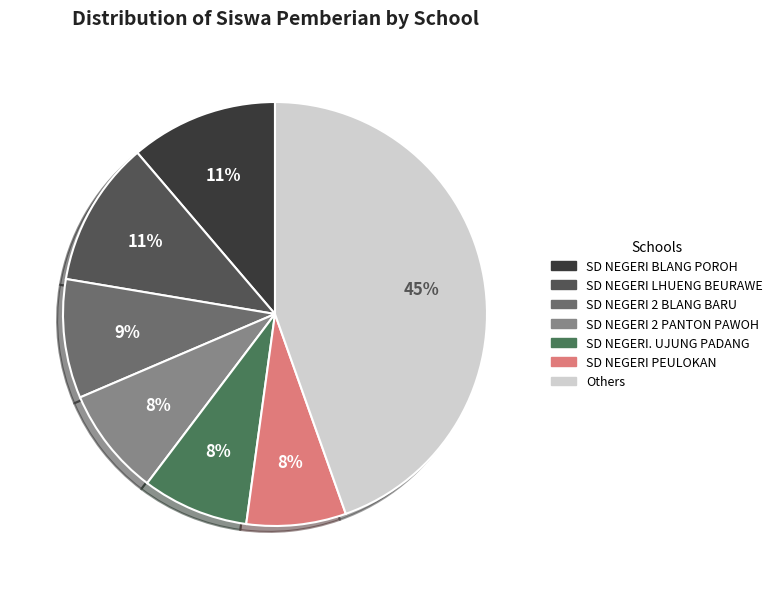

Is there any slice that represents more than half of the pie?

No